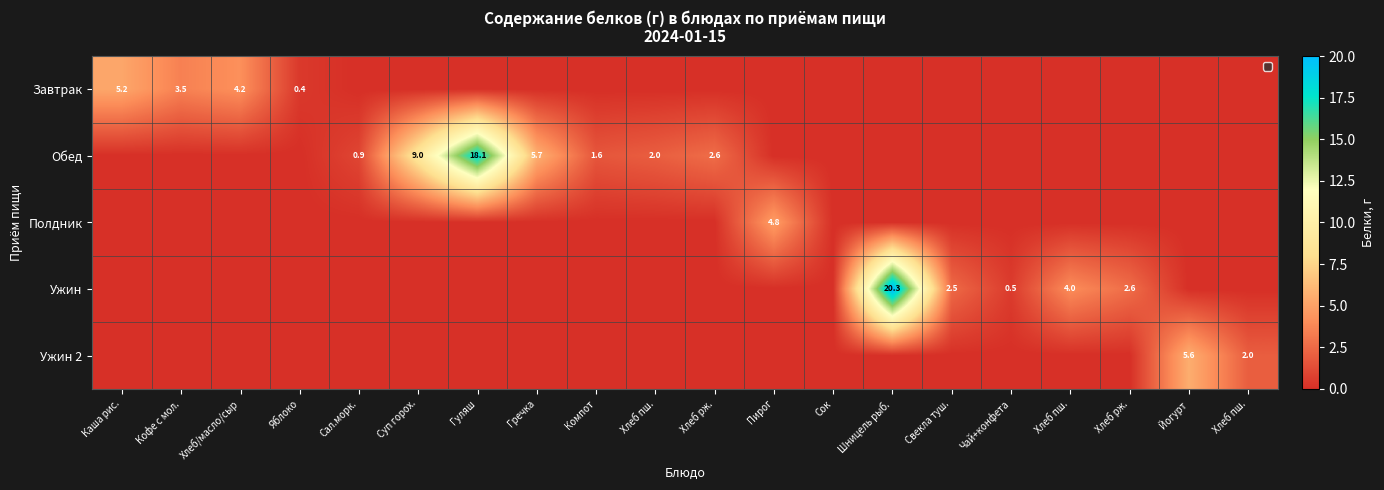

Where is Полдник nearest to the value 2?

Каша рис.